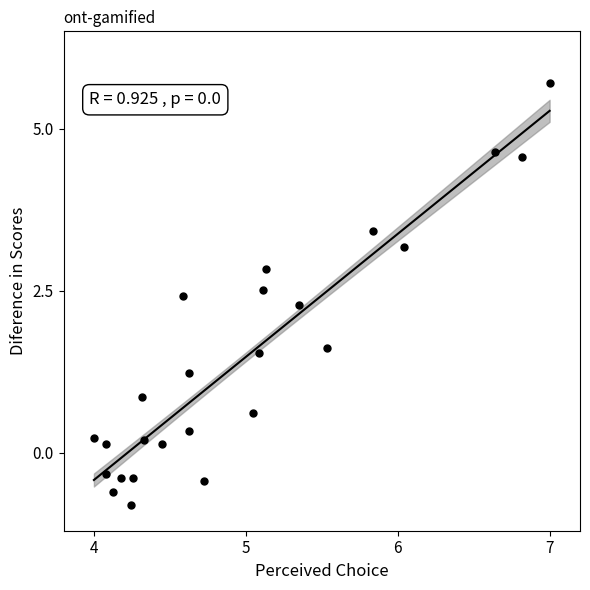

What is the range of X values (max minus min)?

3.0